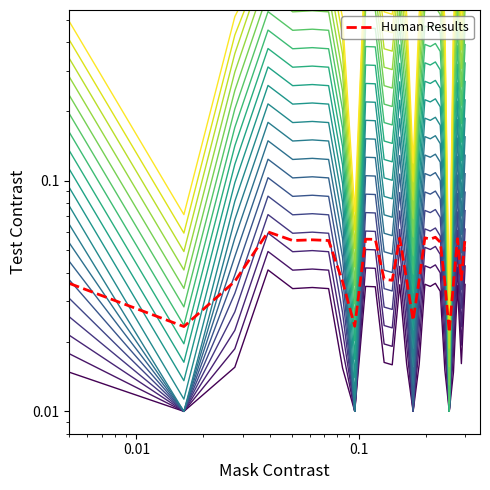

True or false: Human Results has more than 0 points higher than both neighbors.

True